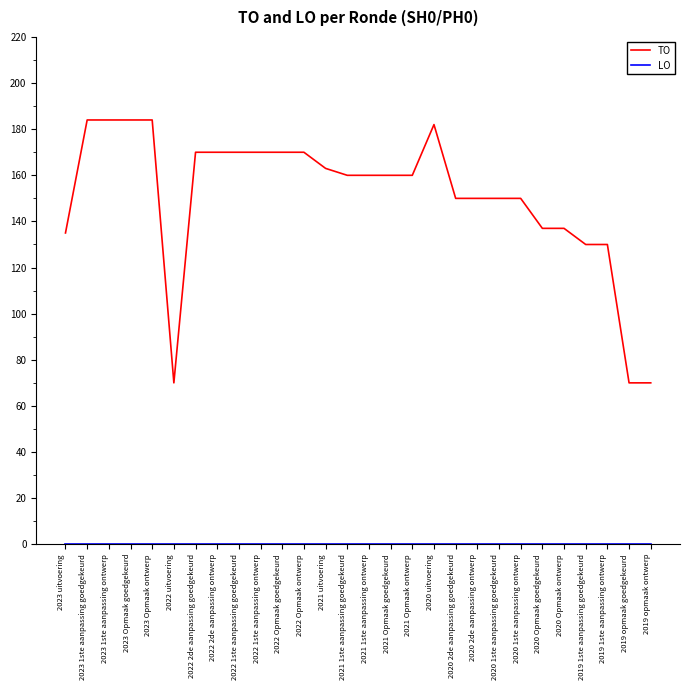

What is the maximum value shown in the chart?

184